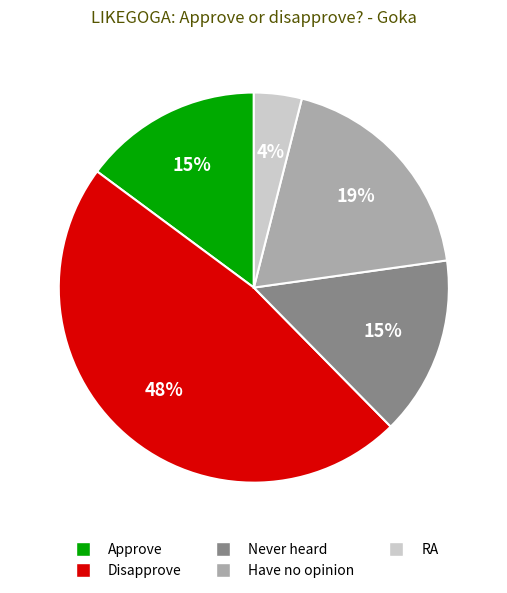

To the nearest percent, what is the difference between the largest and smallest slice percentages?

44%